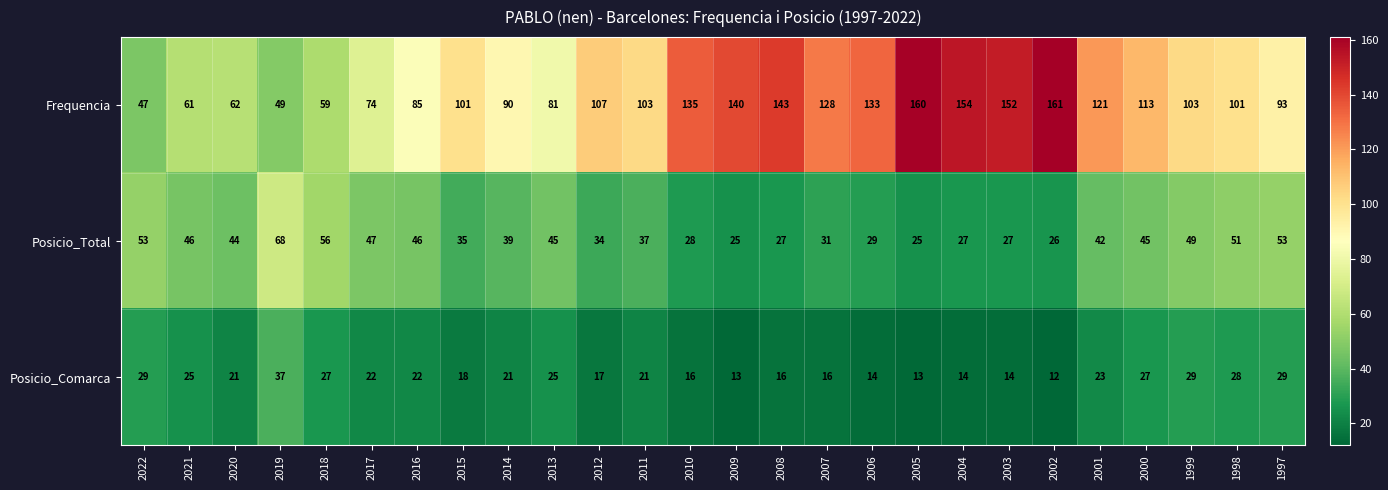

Count the number of categories in the chart.

26